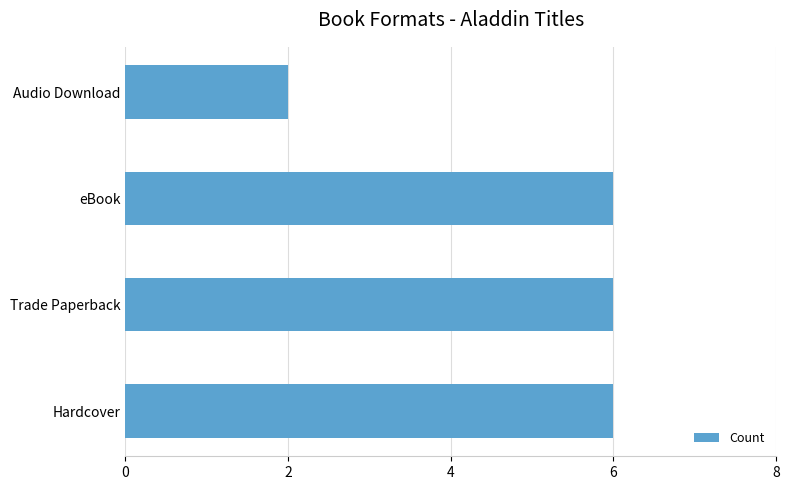

Which category has the lowest value across all series?

Audio Download